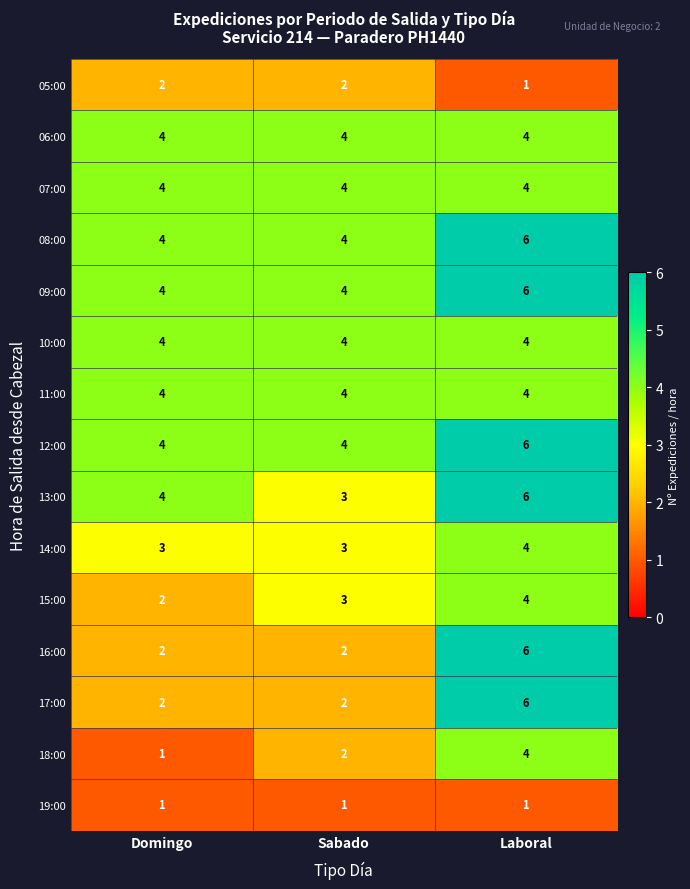

Is it true that 05:00 equals 2 at Laboral?

False